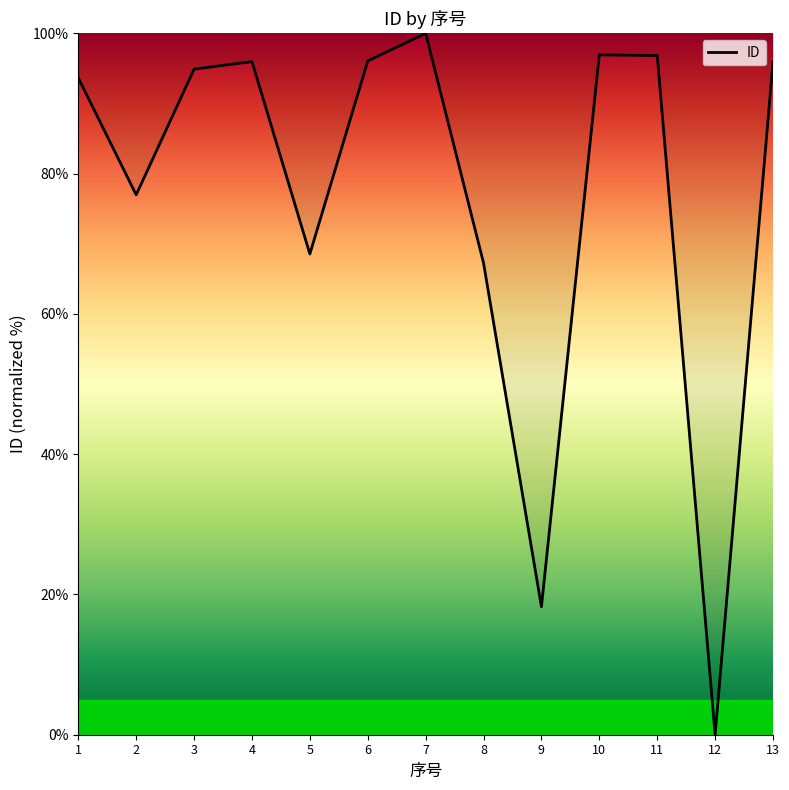

Which category has the lowest value across all series?

12